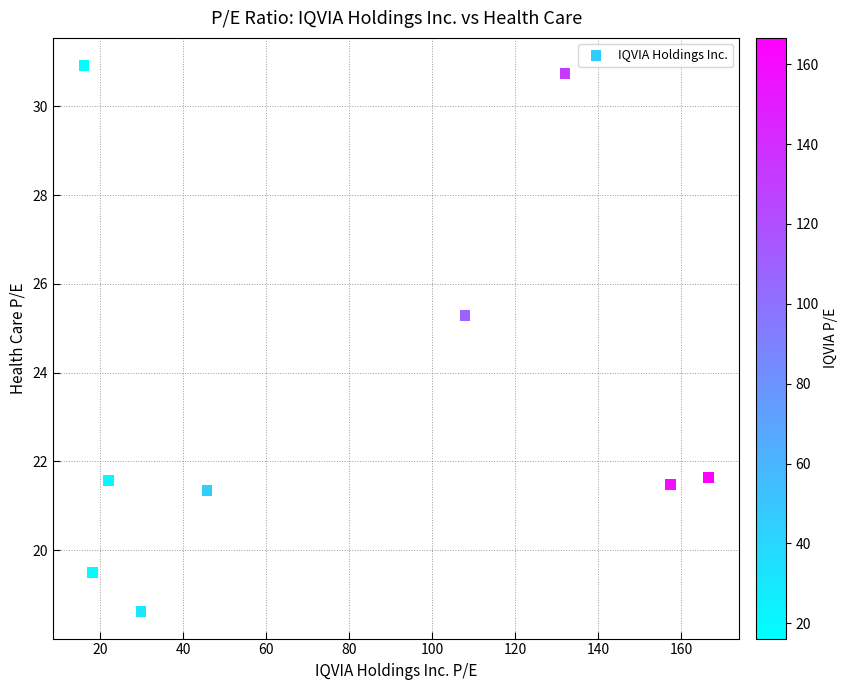

What is the range of X values (max minus min)?

150.4